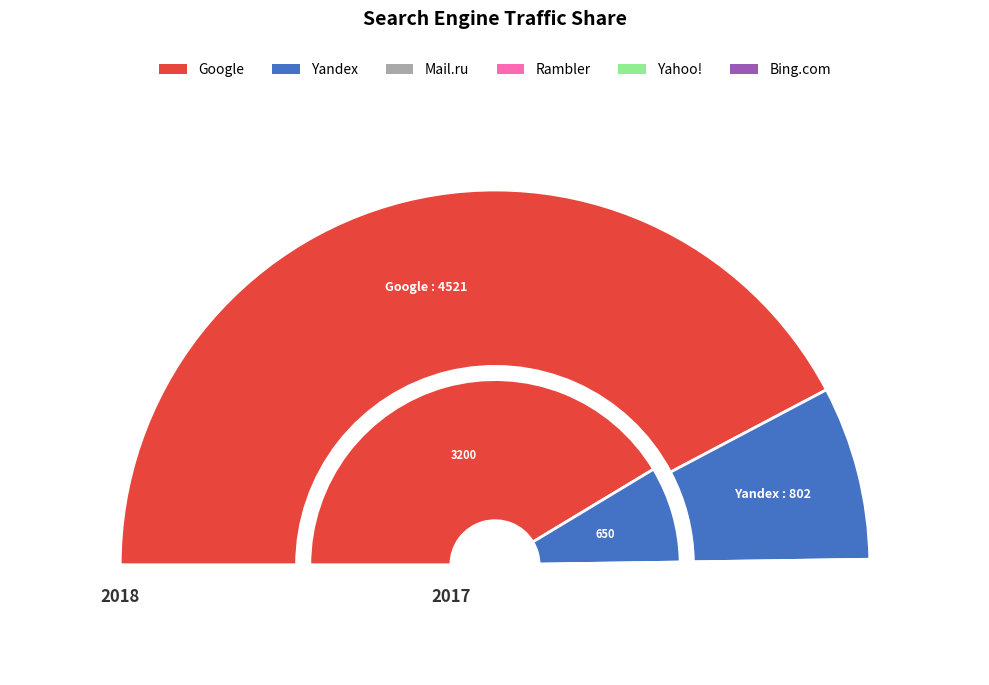

What percentage is the Yandex slice, to the nearest percent?

15%